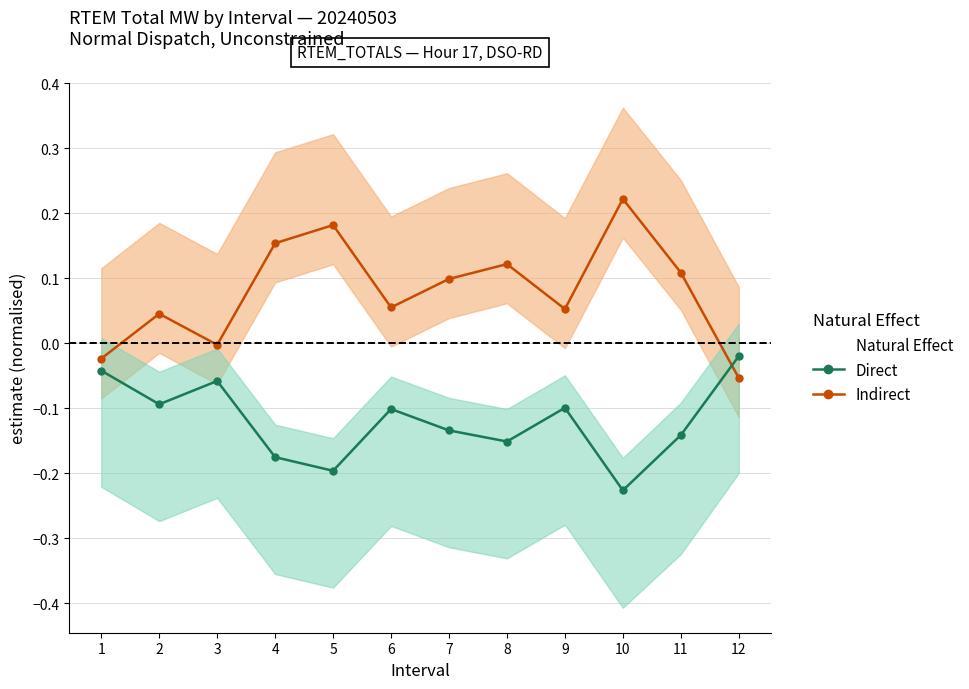

Is this an area chart (filled region under the line)?

No